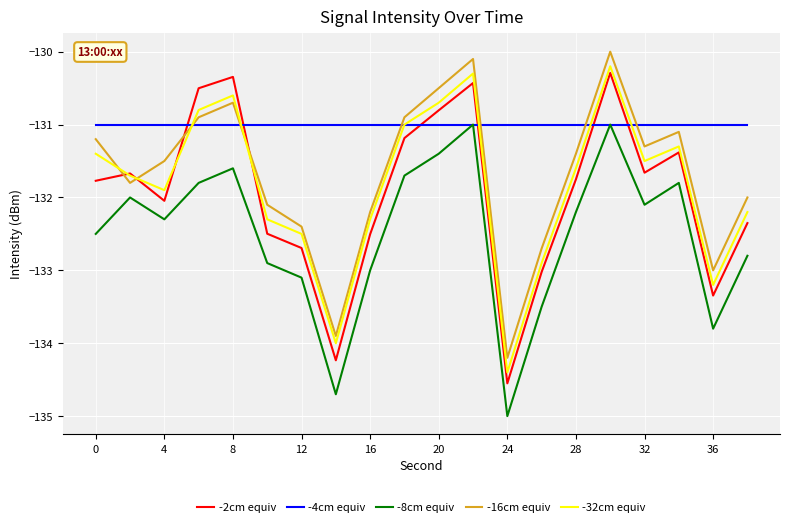

After their last crossing, which series has the higher values: -16cm equiv or -32cm equiv?

-16cm equiv